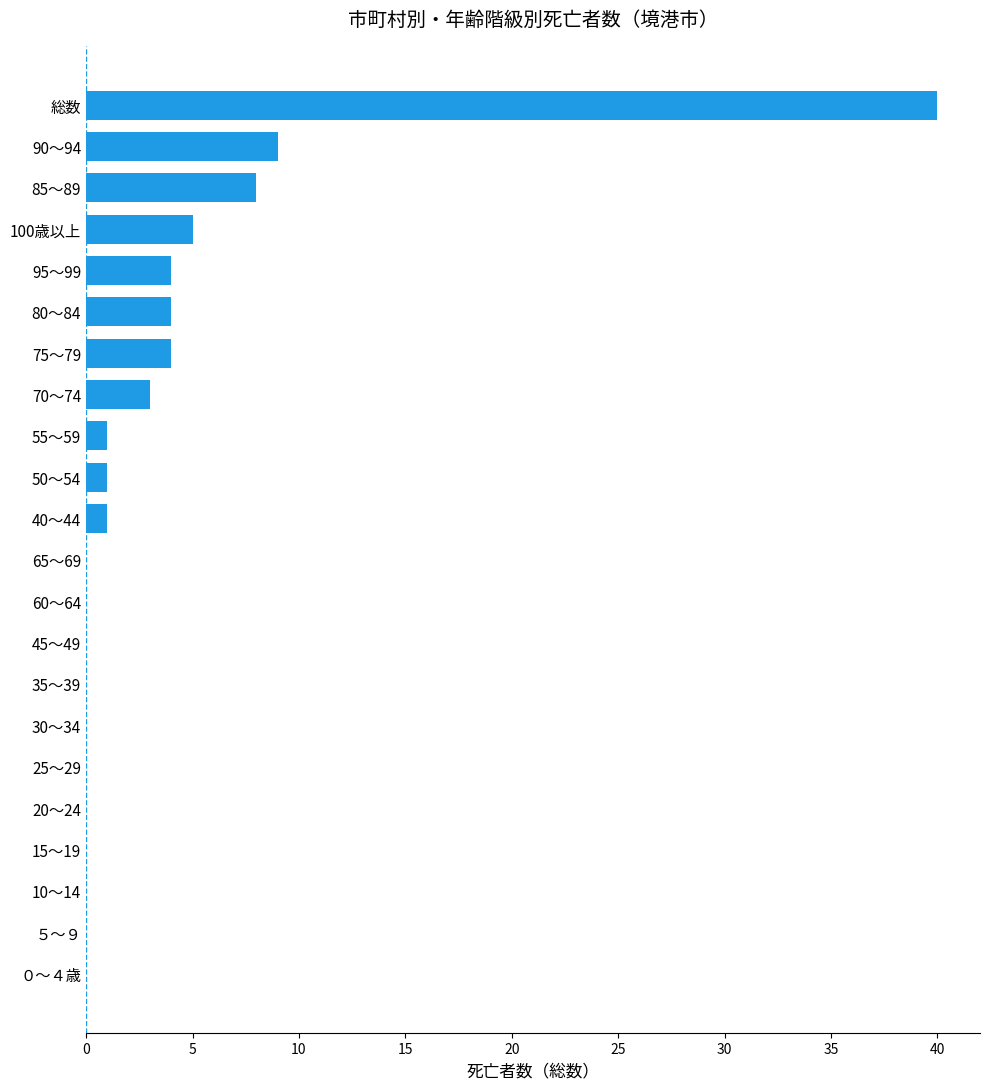

What is the average value?

4